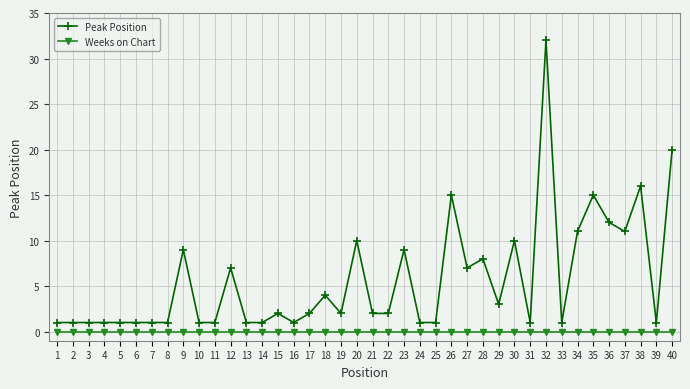

At how many categories does at least one series exceed 22?

1